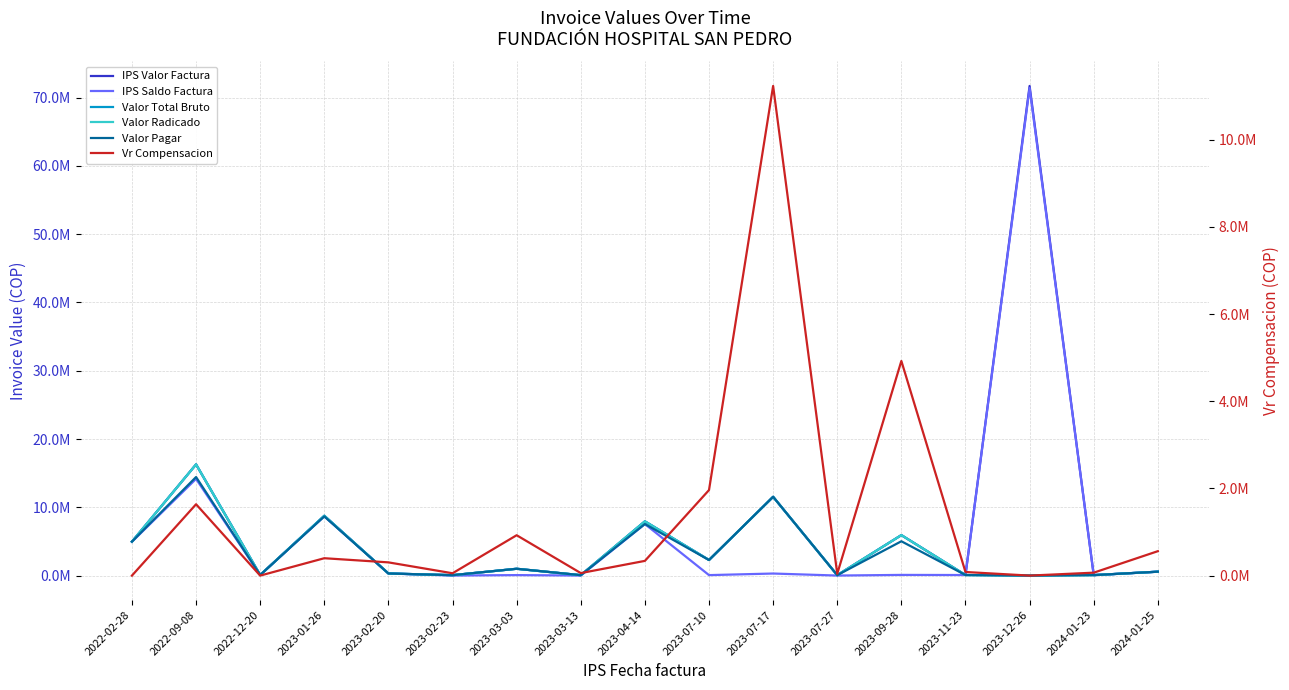

True or false: IPS Valor Factura and Valor Total Bruto cross at least once.

False